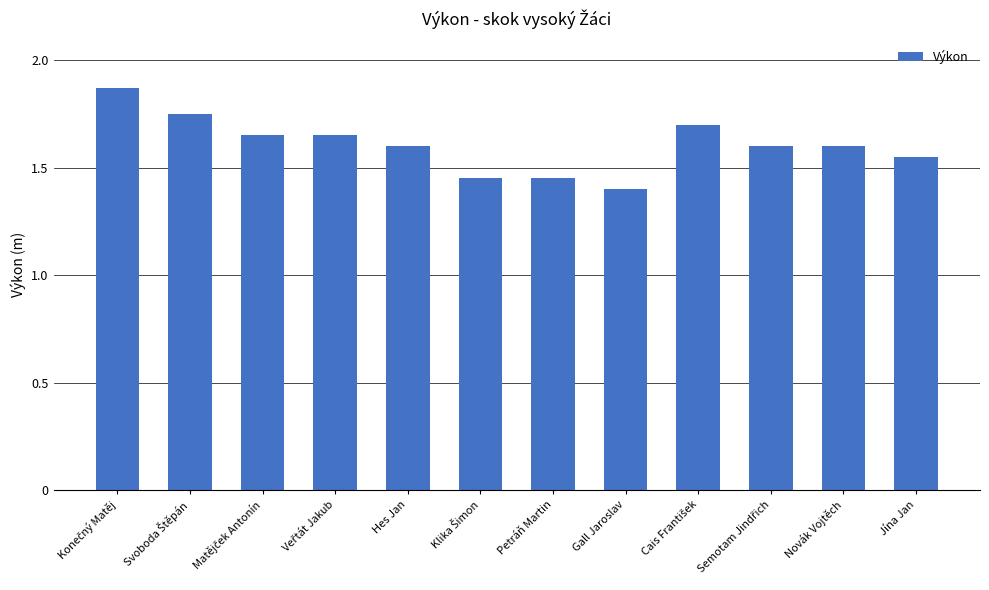

Count the values in the range 1 to 2.

12